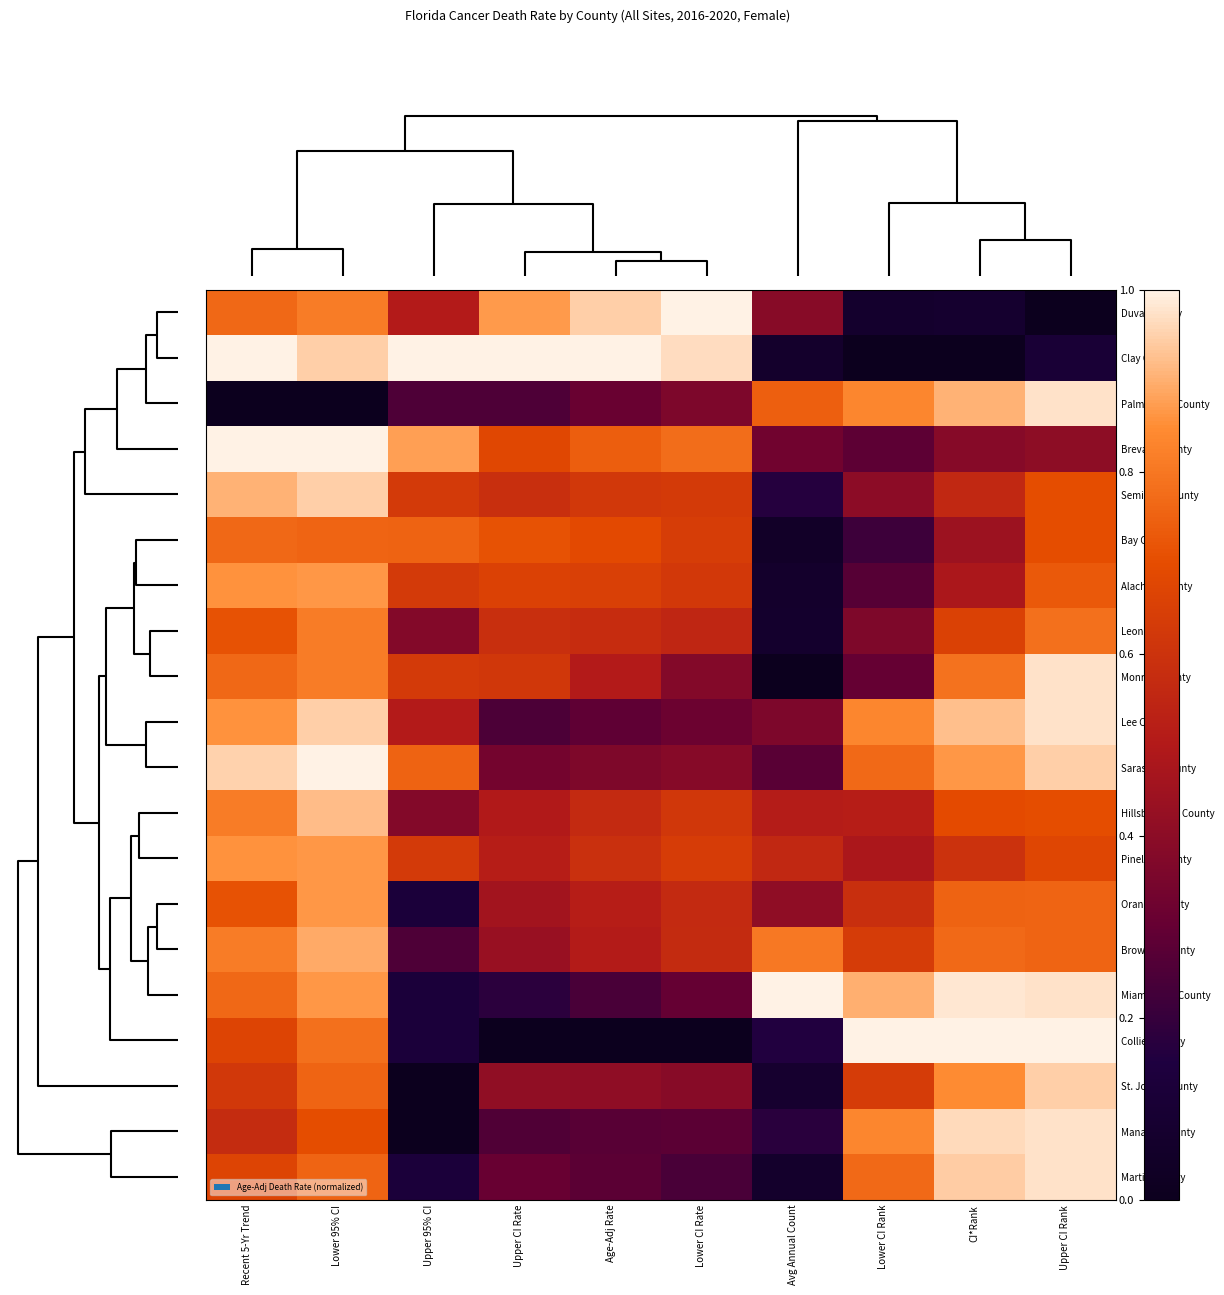

Reading left to right, list all the values displayed in this chart.

Duval County: Recent 5-Yr Trend=0.8	Lower 95% CI=0.8	Upper 95% CI=0.5	Upper CI Rate=0.9	Age-Adj Rate=0.9	Lower CI Rate=1.0	Avg Annual Count=0.4	Lower CI Rank=0.1	CI*Rank=0.1	Upper CI Rank=0.0
Clay County: Recent 5-Yr Trend=1.0	Lower 95% CI=0.9	Upper 95% CI=1.0	Upper CI Rate=1.0	Age-Adj Rate=1.0	Lower CI Rate=1.0	Avg Annual Count=0.1	Lower CI Rank=0.0	CI*Rank=0.0	Upper CI Rank=0.1
Palm Beach County: Recent 5-Yr Trend=0.0	Lower 95% CI=0.0	Upper 95% CI=0.3	Upper CI Rate=0.2	Age-Adj Rate=0.3	Lower CI Rate=0.4	Avg Annual Count=0.7	Lower CI Rank=0.8	CI*Rank=0.9	Upper CI Rank=1.0
Brevard County: Recent 5-Yr Trend=1.0	Lower 95% CI=1.0	Upper 95% CI=0.9	Upper CI Rate=0.7	Age-Adj Rate=0.7	Lower CI Rate=0.8	Avg Annual Count=0.3	Lower CI Rank=0.3	CI*Rank=0.4	Upper CI Rank=0.4
Seminole County: Recent 5-Yr Trend=0.9	Lower 95% CI=0.9	Upper 95% CI=0.6	Upper CI Rate=0.6	Age-Adj Rate=0.6	Lower CI Rate=0.6	Avg Annual Count=0.2	Lower CI Rank=0.4	CI*Rank=0.6	Upper CI Rank=0.7
Bay County: Recent 5-Yr Trend=0.8	Lower 95% CI=0.8	Upper 95% CI=0.8	Upper CI Rate=0.7	Age-Adj Rate=0.7	Lower CI Rate=0.6	Avg Annual Count=0.0	Lower CI Rank=0.2	CI*Rank=0.4	Upper CI Rank=0.7
Alachua County: Recent 5-Yr Trend=0.9	Lower 95% CI=0.9	Upper 95% CI=0.6	Upper CI Rate=0.7	Age-Adj Rate=0.7	Lower CI Rate=0.6	Avg Annual Count=0.1	Lower CI Rank=0.3	CI*Rank=0.5	Upper CI Rank=0.7
Leon County: Recent 5-Yr Trend=0.7	Lower 95% CI=0.8	Upper 95% CI=0.4	Upper CI Rate=0.6	Age-Adj Rate=0.6	Lower CI Rate=0.5	Avg Annual Count=0.1	Lower CI Rank=0.4	CI*Rank=0.7	Upper CI Rank=0.8
Monroe County: Recent 5-Yr Trend=0.8	Lower 95% CI=0.8	Upper 95% CI=0.6	Upper CI Rate=0.6	Age-Adj Rate=0.5	Lower CI Rate=0.4	Avg Annual Count=0.0	Lower CI Rank=0.3	CI*Rank=0.8	Upper CI Rank=1.0
Lee County: Recent 5-Yr Trend=0.9	Lower 95% CI=0.9	Upper 95% CI=0.5	Upper CI Rate=0.2	Age-Adj Rate=0.3	Lower CI Rate=0.3	Avg Annual Count=0.4	Lower CI Rank=0.8	CI*Rank=0.9	Upper CI Rank=1.0
Sarasota County: Recent 5-Yr Trend=1.0	Lower 95% CI=1.0	Upper 95% CI=0.8	Upper CI Rate=0.3	Age-Adj Rate=0.4	Lower CI Rate=0.4	Avg Annual Count=0.3	Lower CI Rank=0.8	CI*Rank=0.9	Upper CI Rank=0.9
Hillsborough County: Recent 5-Yr Trend=0.8	Lower 95% CI=0.9	Upper 95% CI=0.4	Upper CI Rate=0.5	Age-Adj Rate=0.6	Lower CI Rate=0.6	Avg Annual Count=0.5	Lower CI Rank=0.5	CI*Rank=0.7	Upper CI Rank=0.7
Pinellas County: Recent 5-Yr Trend=0.9	Lower 95% CI=0.9	Upper 95% CI=0.6	Upper CI Rate=0.5	Age-Adj Rate=0.6	Lower CI Rate=0.6	Avg Annual Count=0.6	Lower CI Rank=0.5	CI*Rank=0.6	Upper CI Rank=0.7
Orange County: Recent 5-Yr Trend=0.7	Lower 95% CI=0.9	Upper 95% CI=0.1	Upper CI Rate=0.5	Age-Adj Rate=0.5	Lower CI Rate=0.6	Avg Annual Count=0.4	Lower CI Rank=0.6	CI*Rank=0.8	Upper CI Rank=0.8
Broward County: Recent 5-Yr Trend=0.8	Lower 95% CI=0.9	Upper 95% CI=0.3	Upper CI Rate=0.4	Age-Adj Rate=0.5	Lower CI Rate=0.6	Avg Annual Count=0.8	Lower CI Rank=0.6	CI*Rank=0.8	Upper CI Rank=0.8
Miami-Dade County: Recent 5-Yr Trend=0.8	Lower 95% CI=0.9	Upper 95% CI=0.1	Upper CI Rate=0.2	Age-Adj Rate=0.2	Lower CI Rate=0.3	Avg Annual Count=1.0	Lower CI Rank=0.9	CI*Rank=1.0	Upper CI Rank=1.0
Collier County: Recent 5-Yr Trend=0.7	Lower 95% CI=0.8	Upper 95% CI=0.1	Upper CI Rate=0.0	Age-Adj Rate=0.0	Lower CI Rate=0.0	Avg Annual Count=0.2	Lower CI Rank=1.0	CI*Rank=1.0	Upper CI Rank=1.0
St. Johns County: Recent 5-Yr Trend=0.6	Lower 95% CI=0.8	Upper 95% CI=0.0	Upper CI Rate=0.4	Age-Adj Rate=0.4	Lower CI Rate=0.4	Avg Annual Count=0.1	Lower CI Rank=0.6	CI*Rank=0.8	Upper CI Rank=0.9
Manatee County: Recent 5-Yr Trend=0.6	Lower 95% CI=0.7	Upper 95% CI=0.0	Upper CI Rate=0.3	Age-Adj Rate=0.3	Lower CI Rate=0.3	Avg Annual Count=0.2	Lower CI Rank=0.8	CI*Rank=1.0	Upper CI Rank=1.0
Martin County: Recent 5-Yr Trend=0.7	Lower 95% CI=0.8	Upper 95% CI=0.1	Upper CI Rate=0.3	Age-Adj Rate=0.3	Lower CI Rate=0.2	Avg Annual Count=0.1	Lower CI Rank=0.8	CI*Rank=0.9	Upper CI Rank=1.0